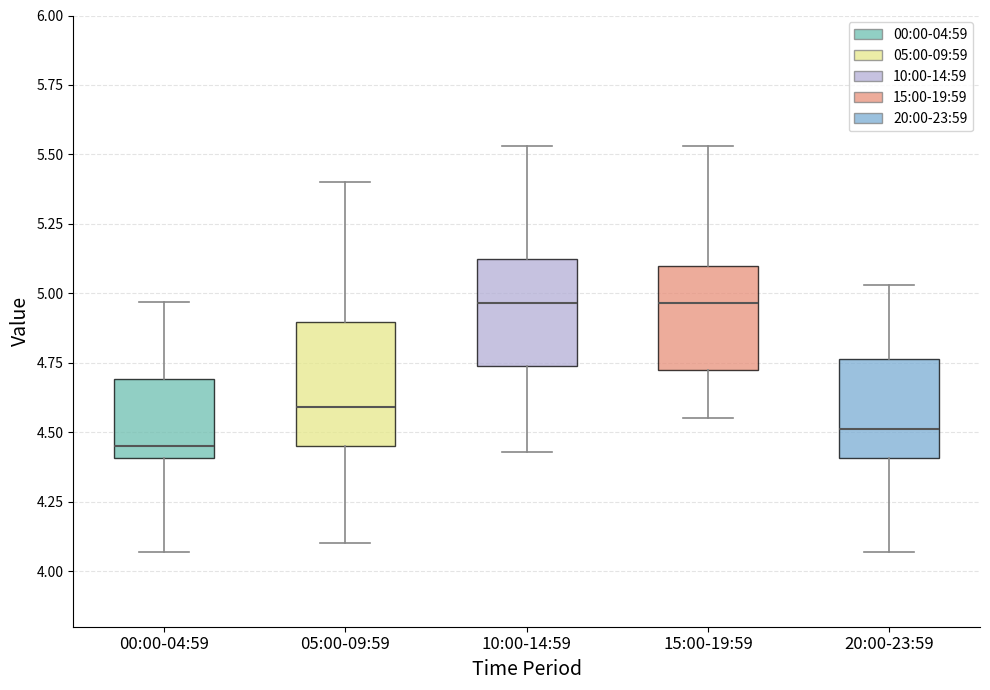

Reading left to right, transcribe this box plot: for each box, give where its median line is, the range the box spans, and where its two whiskers end, as read against the y-axis. The values are not printed on the chart, so give them approximately, as read against the axis.

00:00-04:59: median 4.45, box 4.40 to 4.70, whiskers 4.05 to 4.95
05:00-09:59: median 4.60, box 4.45 to 4.90, whiskers 4.10 to 5.40
10:00-14:59: median 4.95, box 4.75 to 5.10, whiskers 4.45 to 5.55
15:00-19:59: median 4.95, box 4.75 to 5.10, whiskers 4.55 to 5.55
20:00-23:59: median 4.50, box 4.40 to 4.75, whiskers 4.05 to 5.05